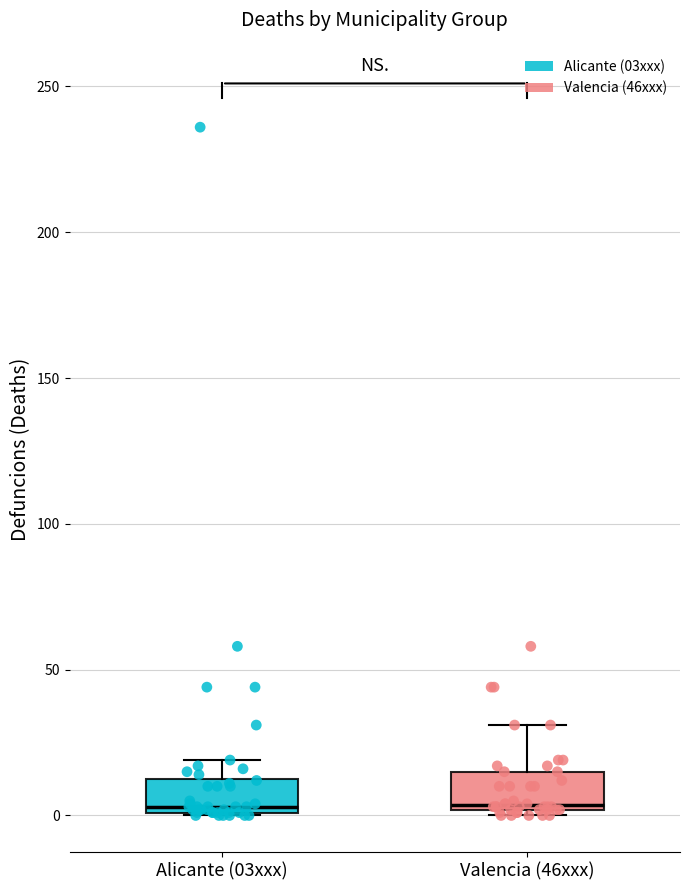

Reading left to right, transcribe this box plot: for each box, give where its median line is, the range the box spans, and where its two whiskers end, as read against the y-axis. The values are not printed on the chart, so give them approximately, as read against the axis.

Alicante (03xxx): median 5, box 0 to 15, whiskers 0 to 20
Valencia (46xxx): median 5, box 0 to 15, whiskers 0 (just below the box's lower edge) to 30